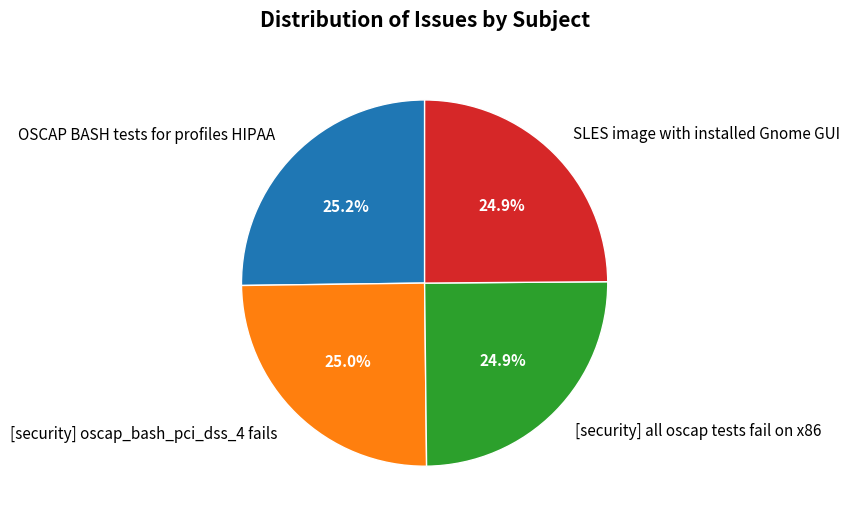

To the nearest percent, what is the combined percentage of [security] all oscap tests fail on x86 and [security] oscap_bash_pci_dss_4 fails?

50%